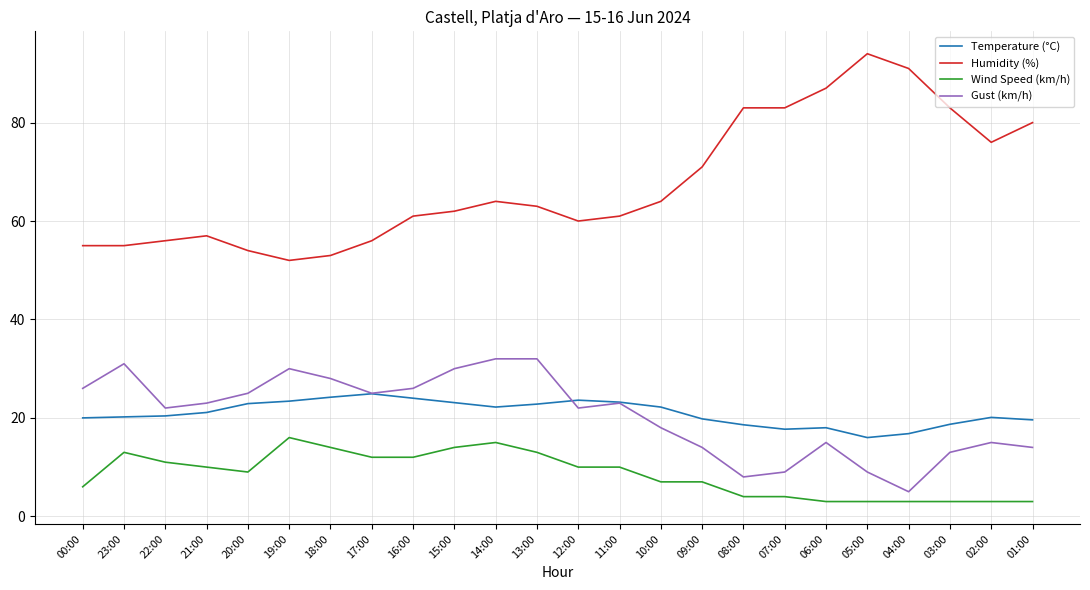

What position from the left is 09:00?

16